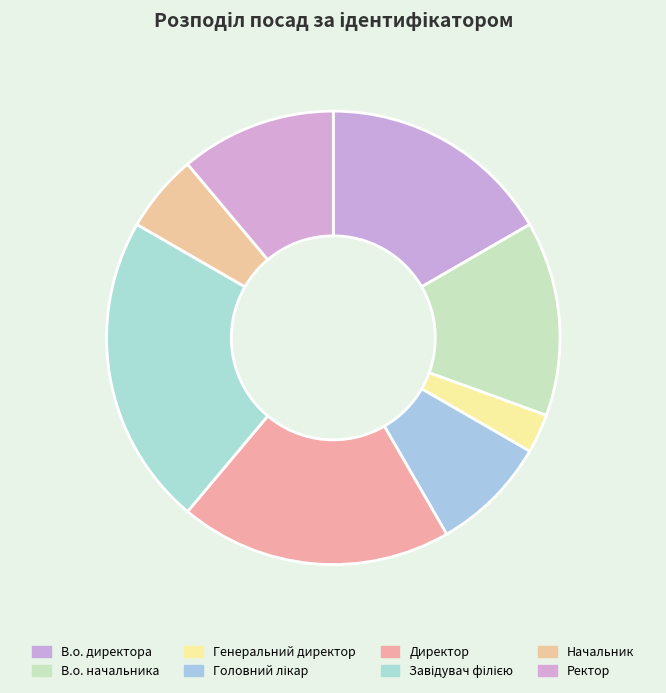

Does В.о. начальника represent more than half of the total?

No